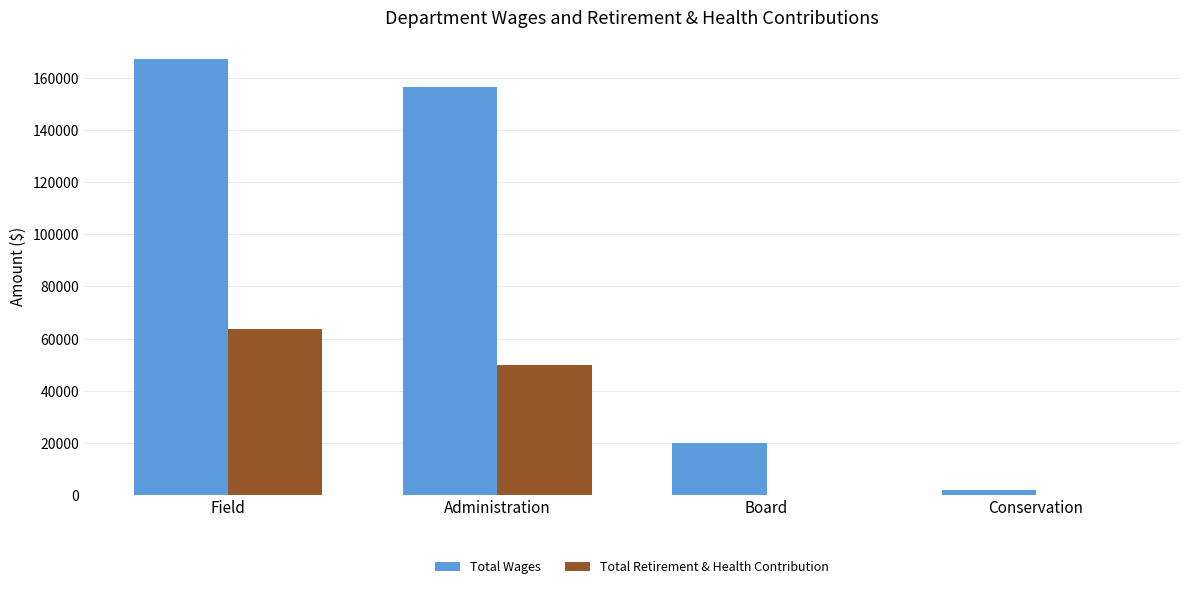

True or false: Total Retirement & Health Contribution has a value of 0 at Conservation.

True